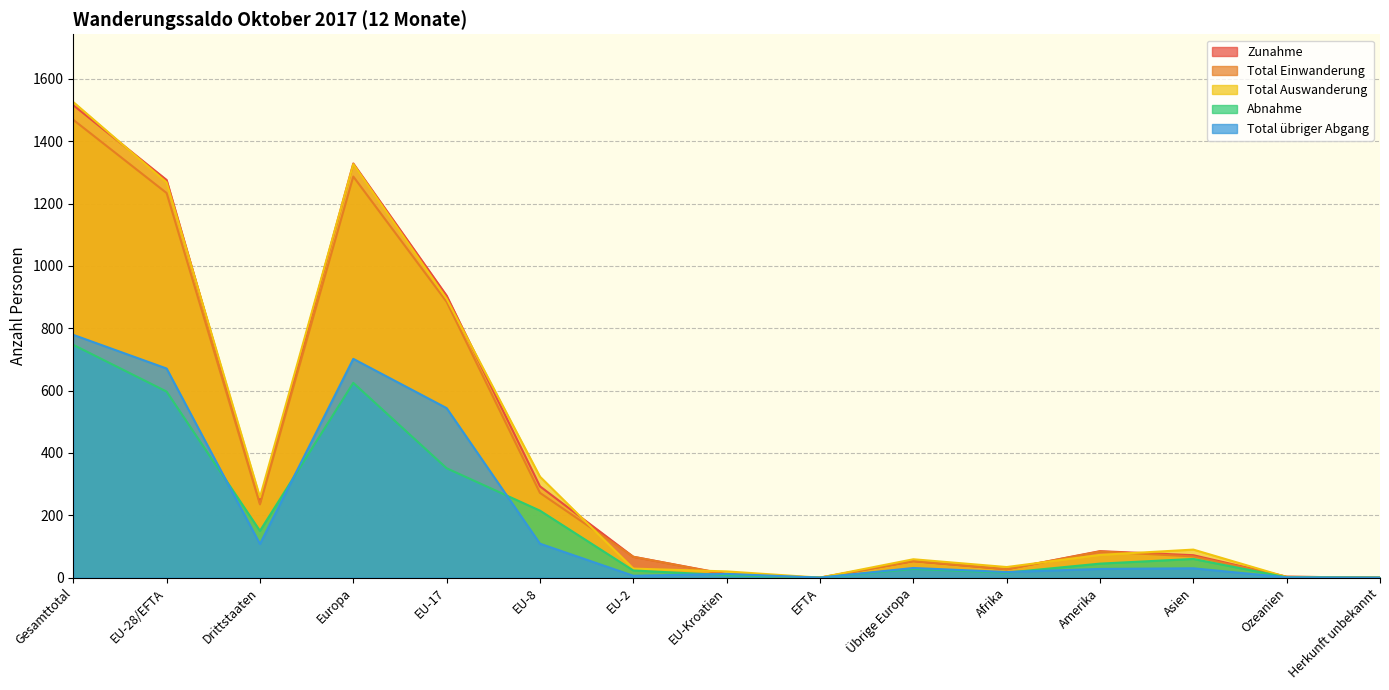

What position from the left is Drittstaaten?

3